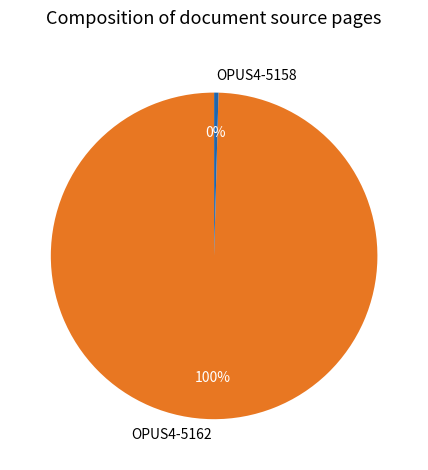

Do OPUS4-5162 and OPUS4-5158 together represent more than half of the pie?

Yes